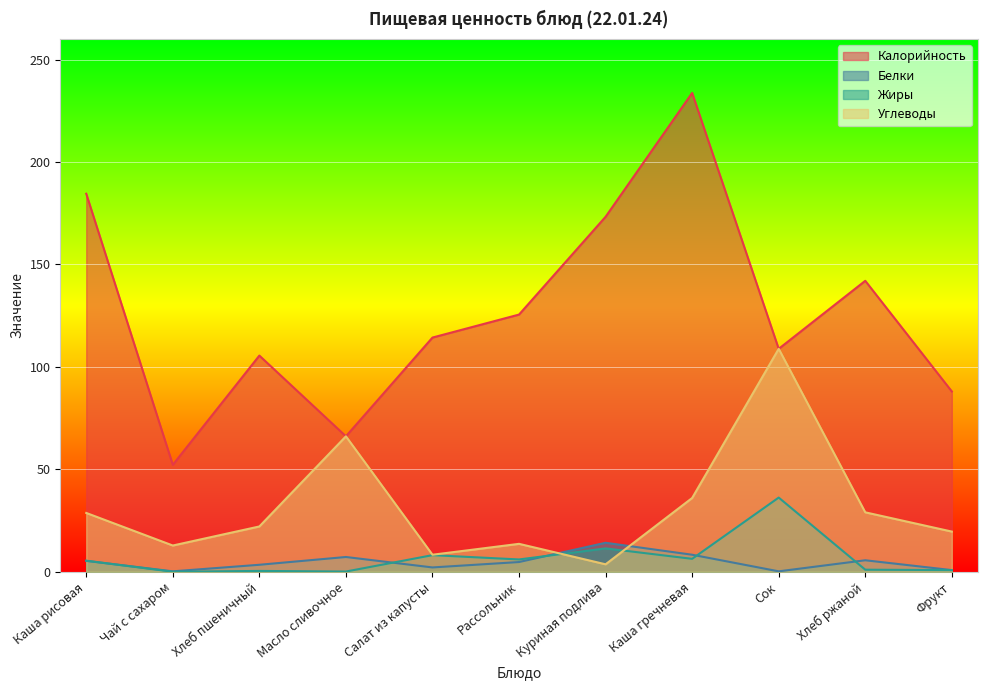

Which series has the largest range (max minus min)?

Калорийность